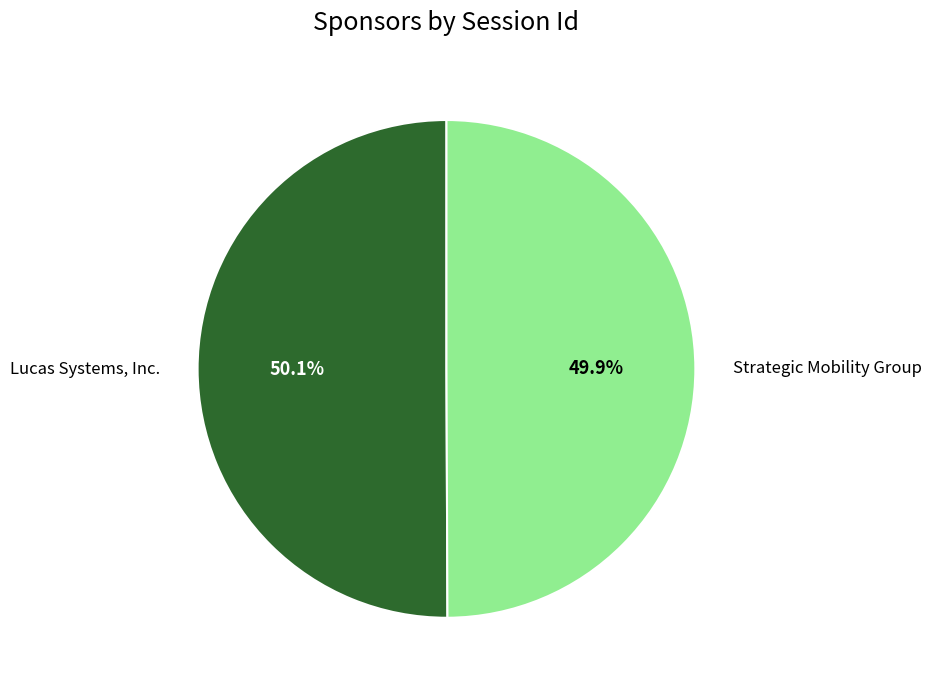

To the nearest percent, what portion does Strategic Mobility Group represent?

50%